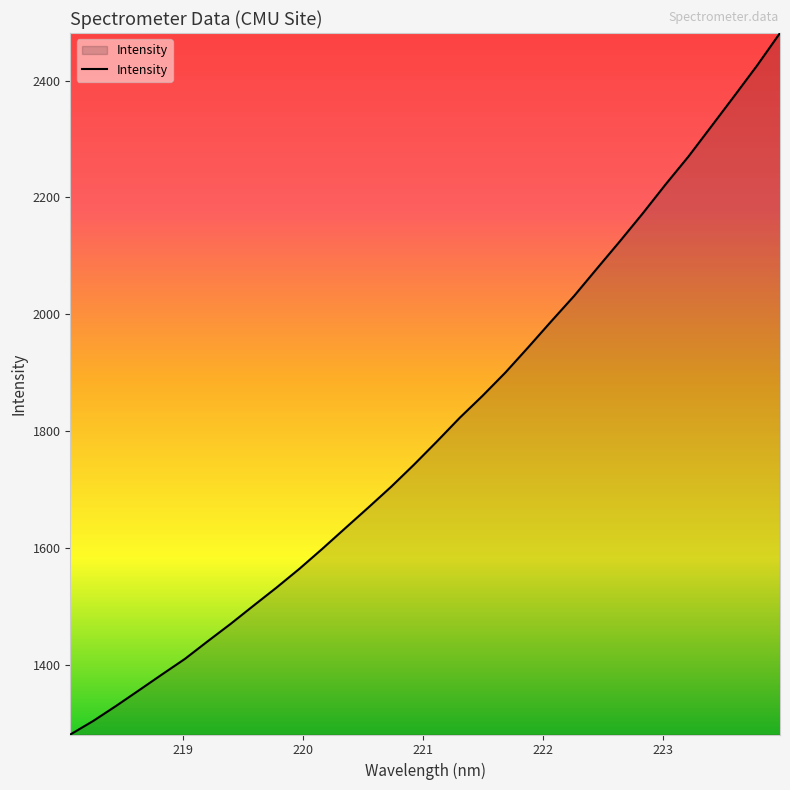

What is the difference between the maximum and minimum values?

1200.2